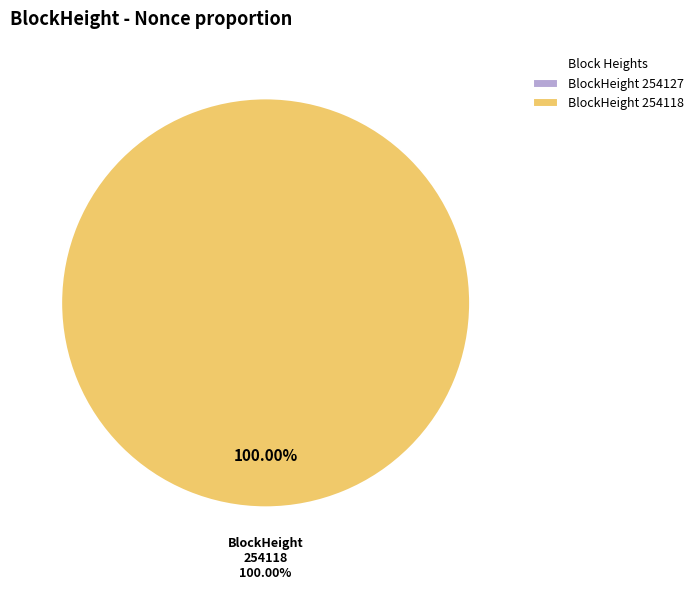

What is the change in value from 254127 to 254118?

+5449